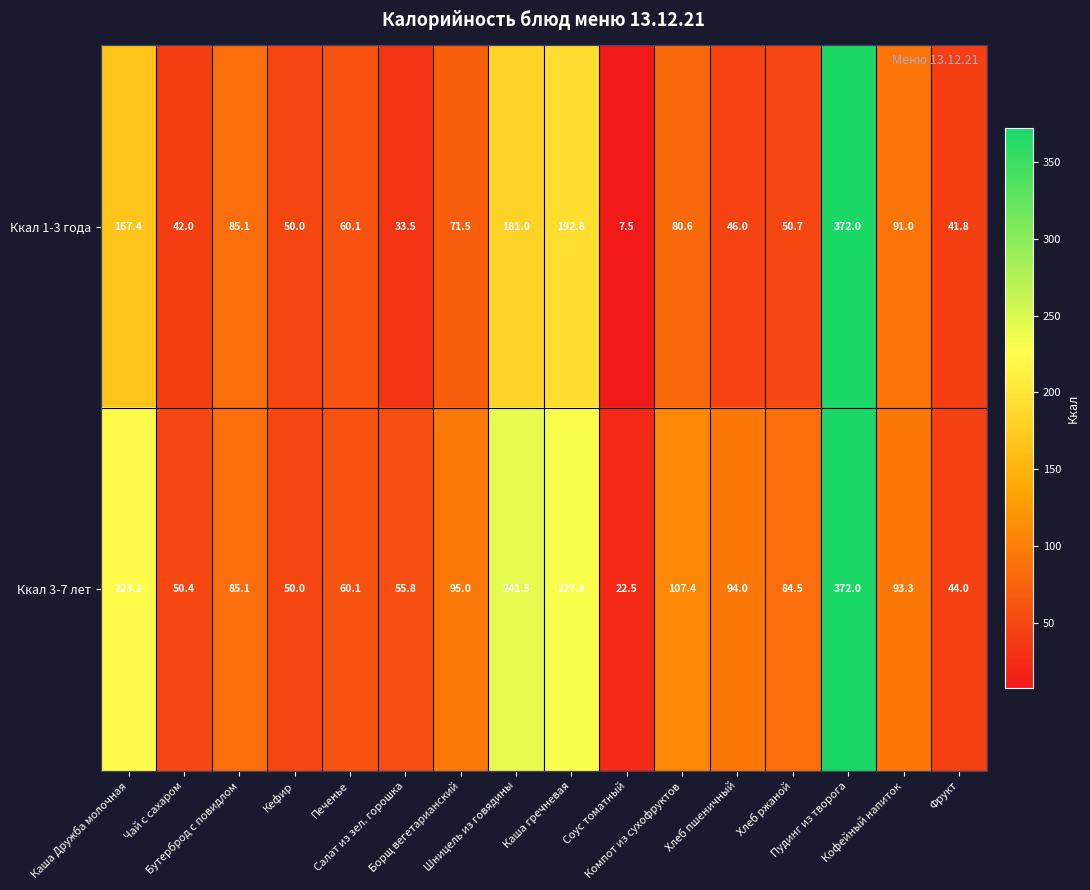

At Соус томатный, list the series in order from largest to smallest.

Ккал 3-7 лет, Ккал 1-3 года